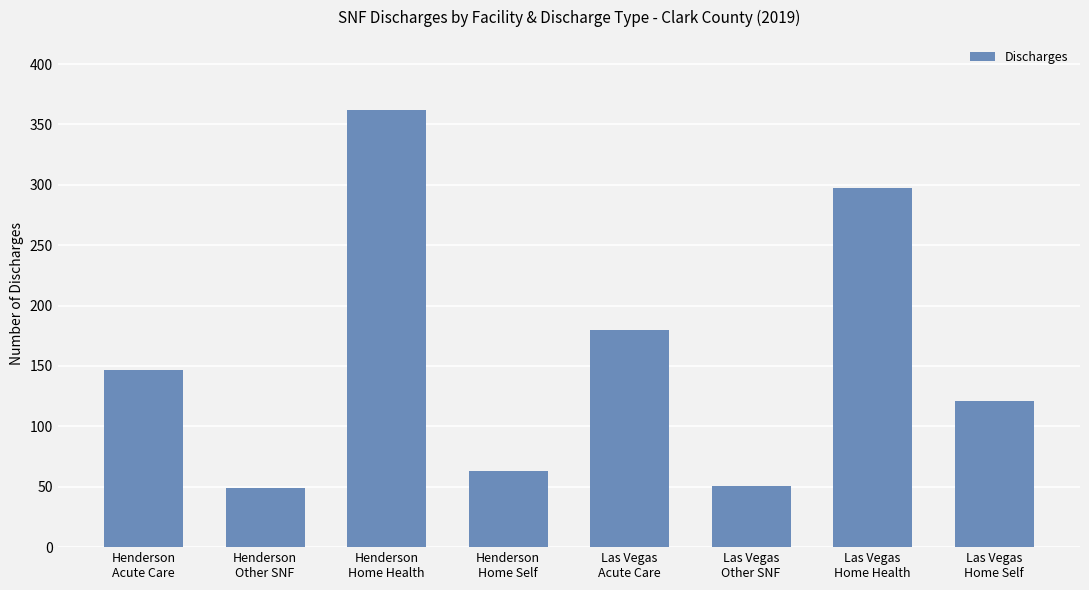

What is the label of the 3rd bar from the right?

Las Vegas
Other SNF